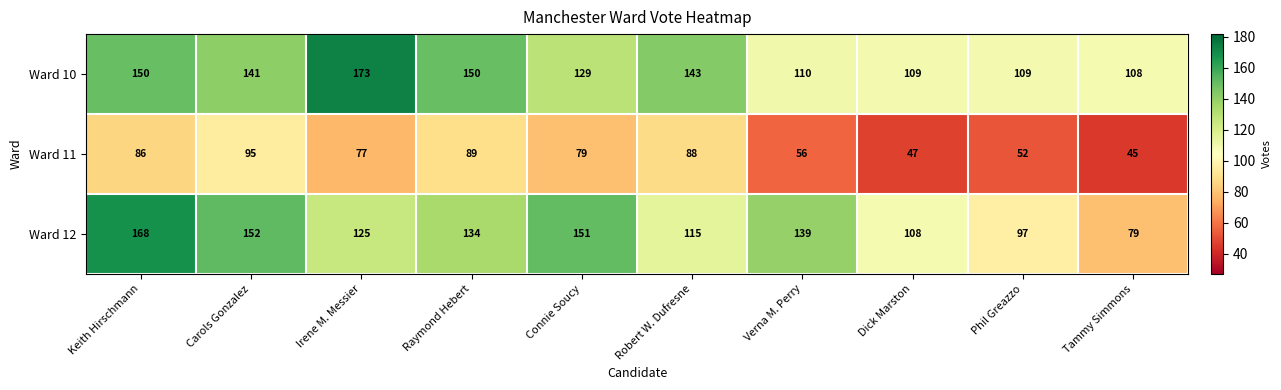

Which series has the largest range (max minus min)?

Ward 12